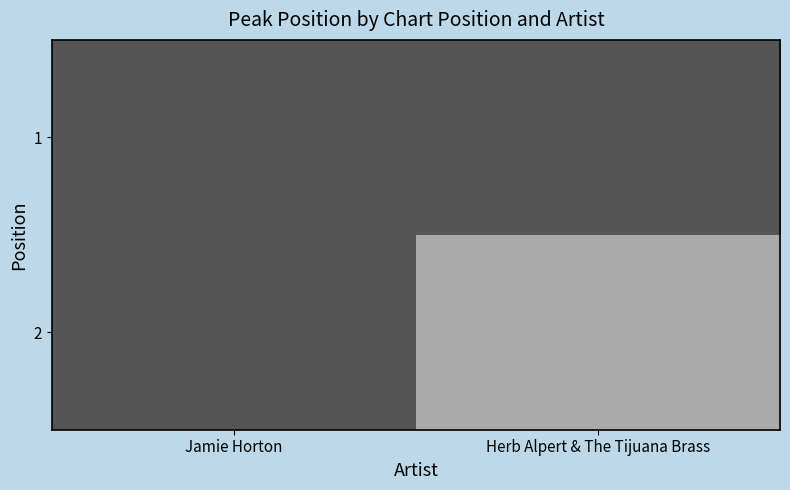

Which category has the highest value across all series?

Herb Alpert & The Tijuana Brass